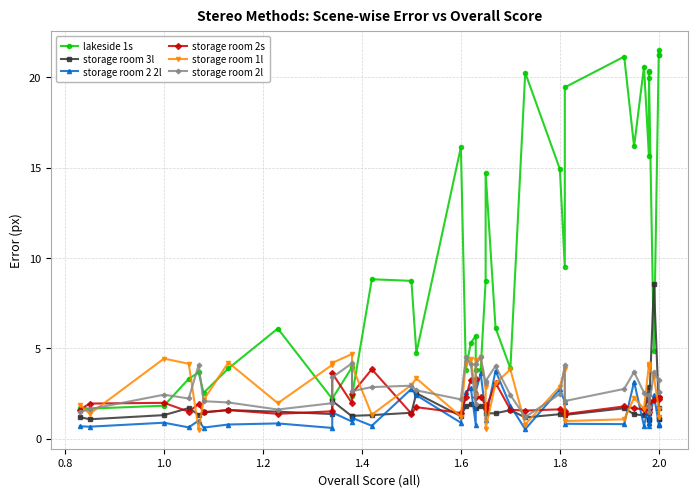

Which series has the largest range (max minus min)?

lakeside 1s